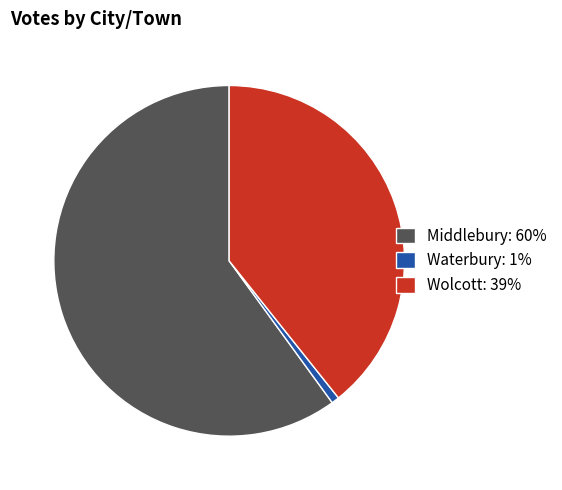

What is the ratio of the value at Wolcott to the value at Middlebury?

0.7